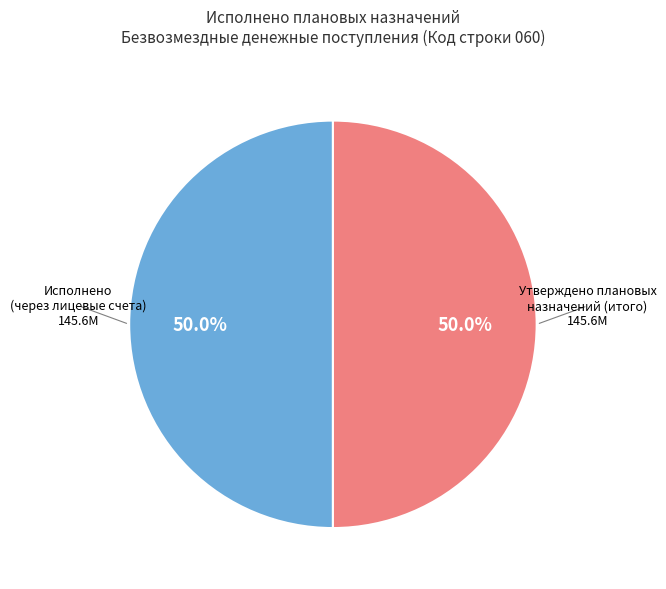

How many segments does this pie chart have?

2